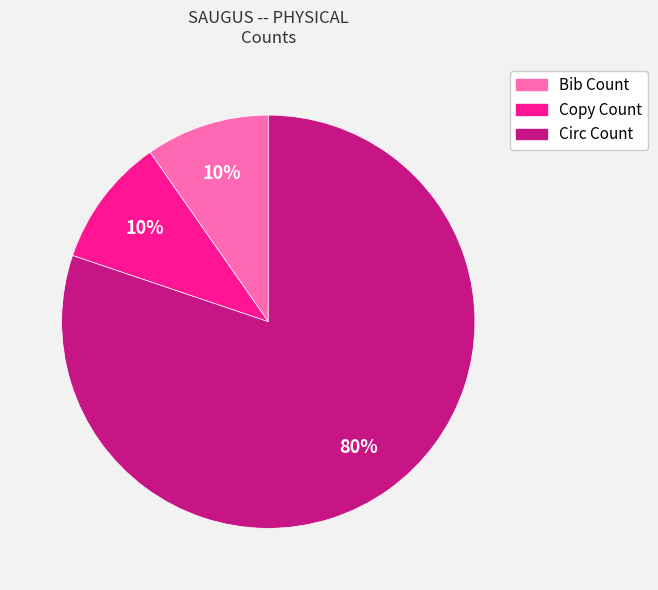

Which category accounts for the majority?

Circ Count